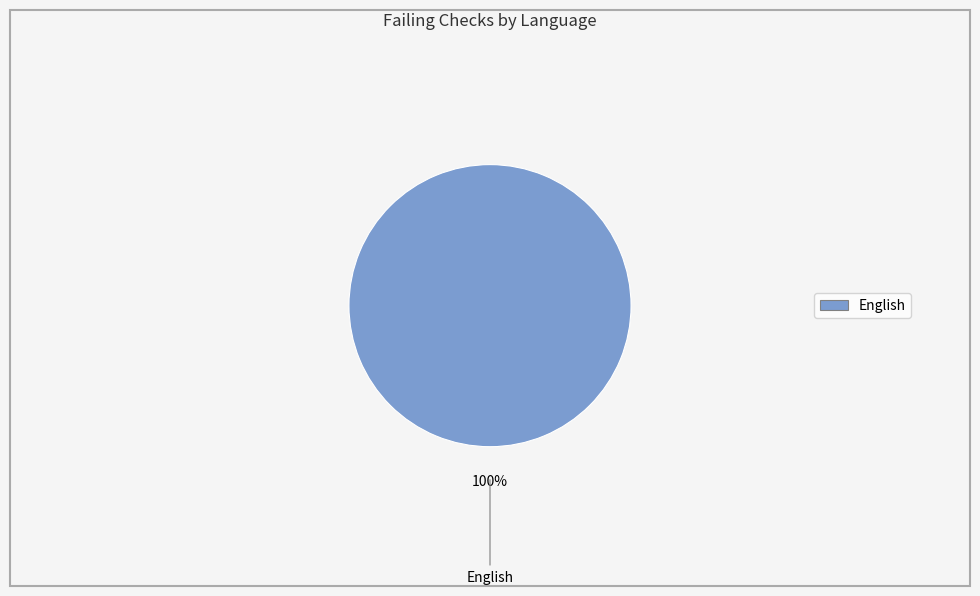

The English slice represents 94% of the pie. True or false?

False